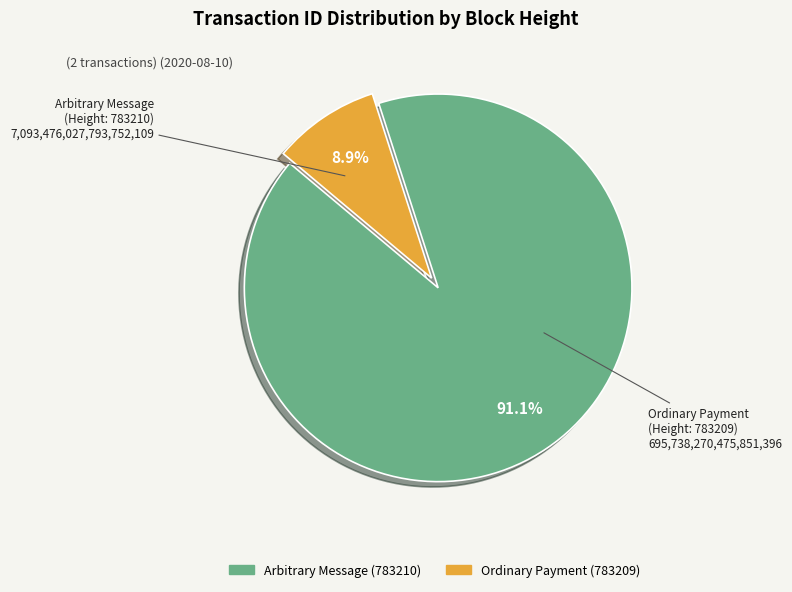

Which slice is the largest?

Arbitrary Message (783210)